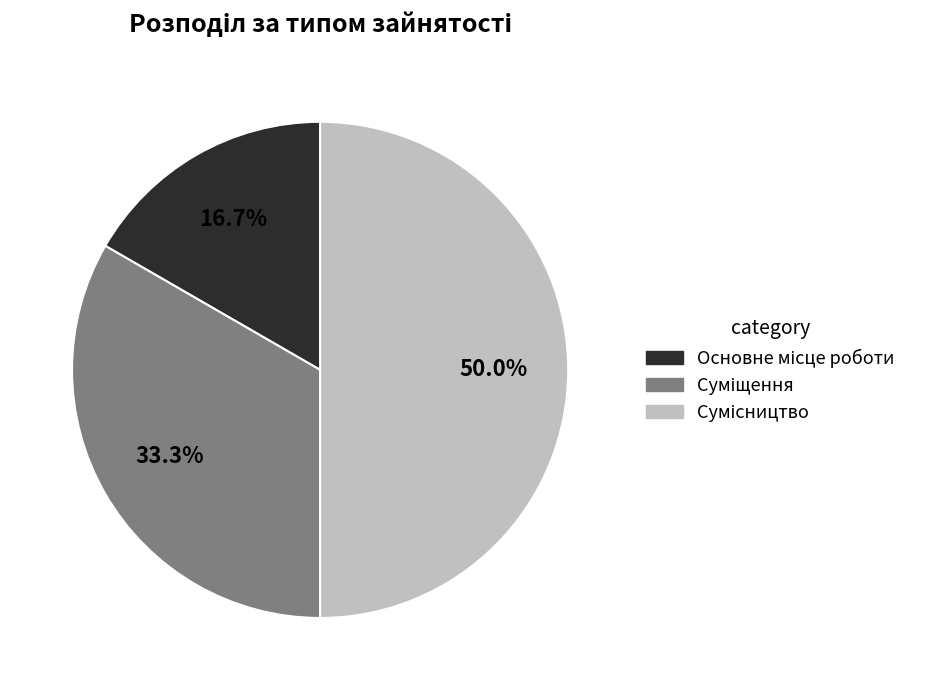

To the nearest percent, what portion does Суміщення represent?

33%